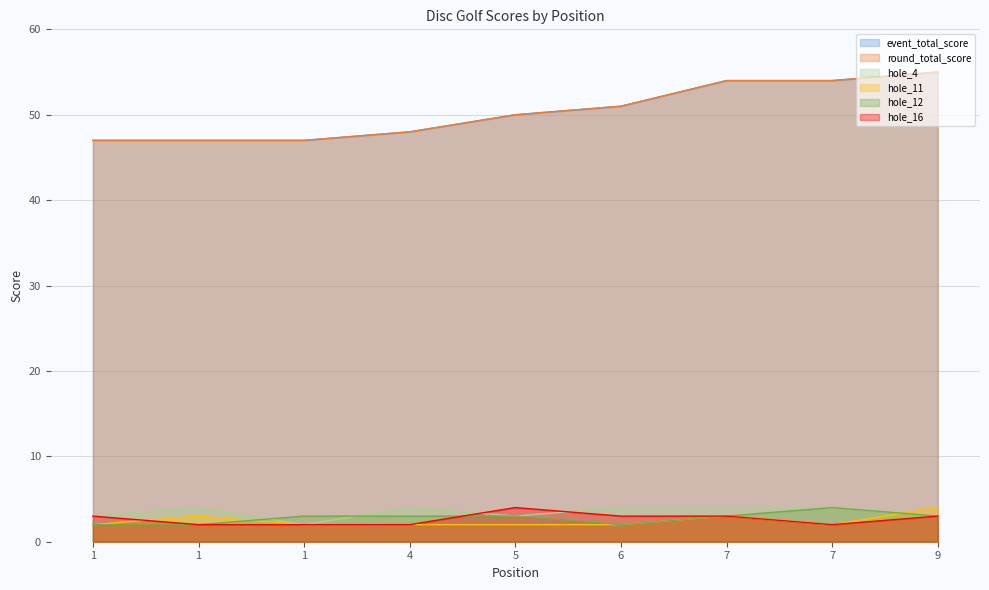

Rank the categories by hole_16 value from highest to lowest.

5, 1, 6, 7, 9, 1, 1, 4, 7